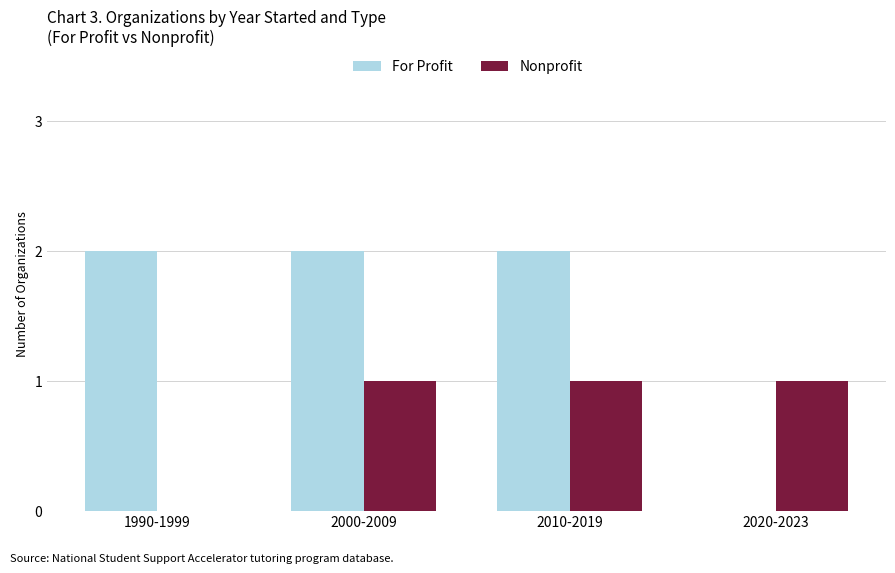

What is the total value across all series at 2010-2019?

3